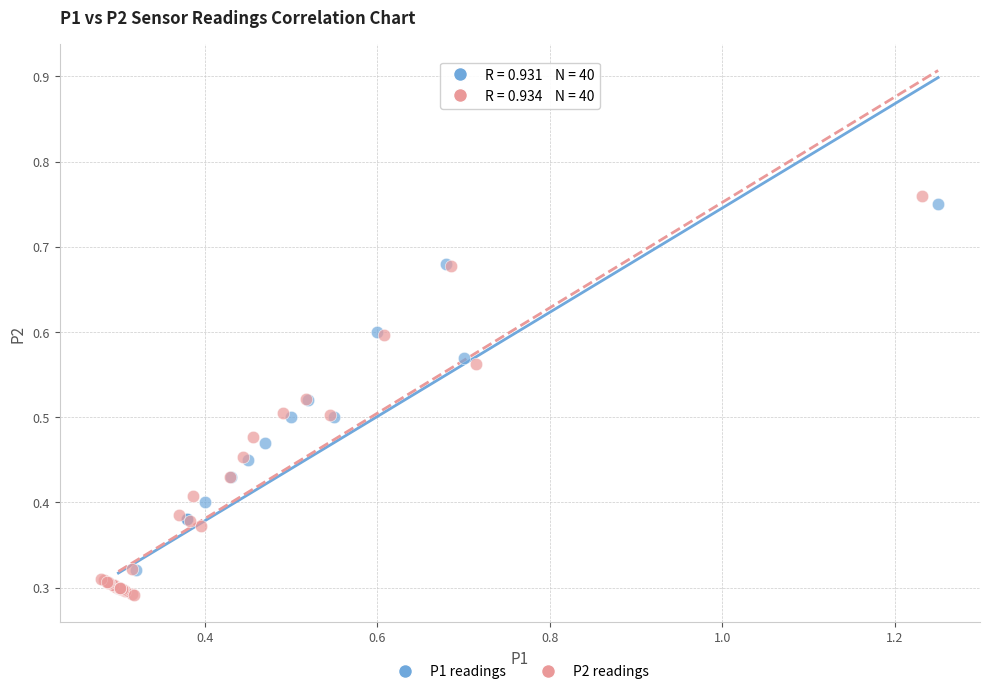

Which series has the largest Y range (max minus min)?

P2 readings